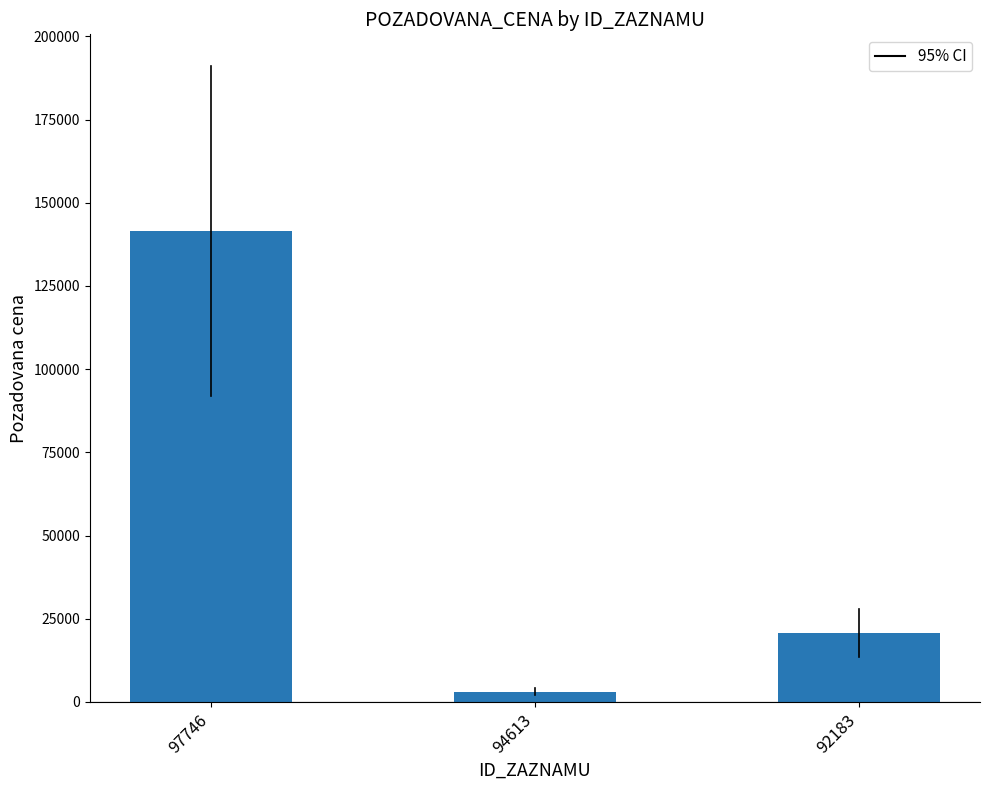

Count the number of data series in this chart.

1